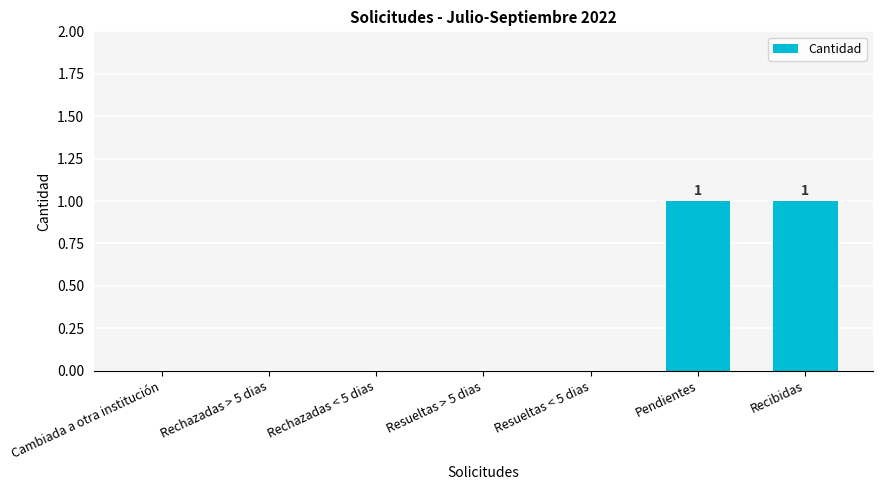

Reading left to right, transcribe all the data shown in this chart.

0	0	0	0	0	1	1